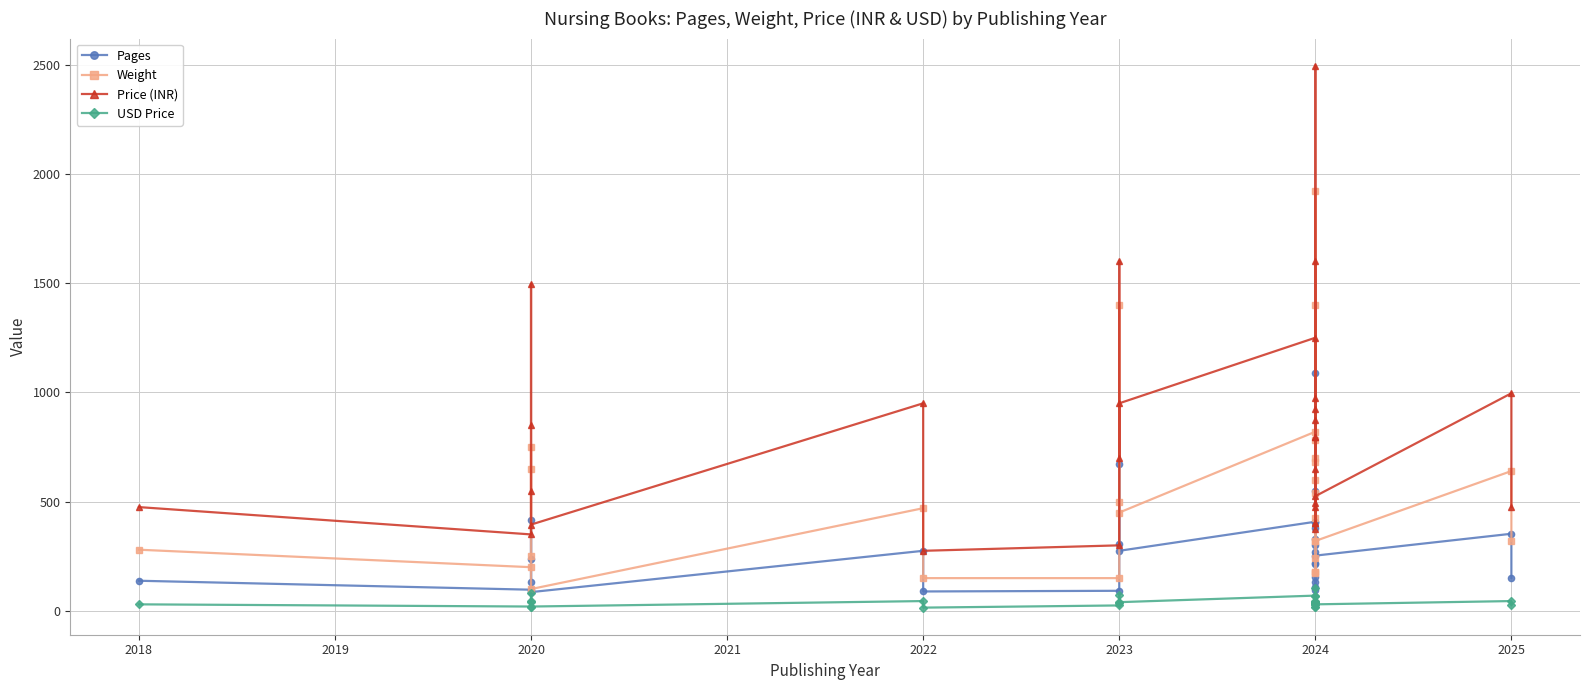

True or false: USD Price and Price (INR) cross at least once.

False